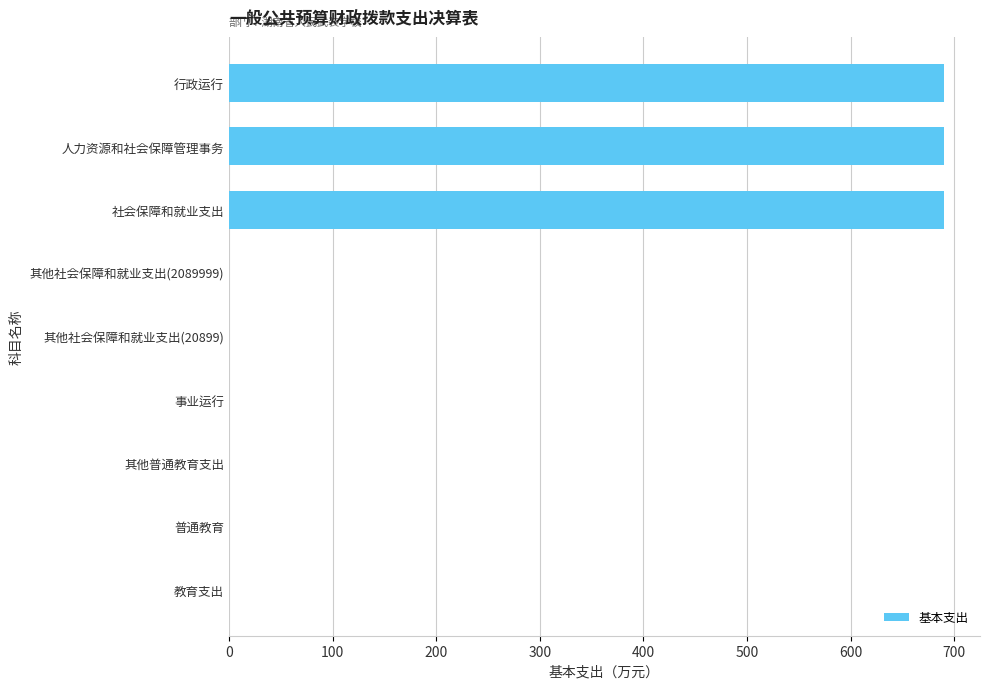

Does the chart contain stacked bars?

No